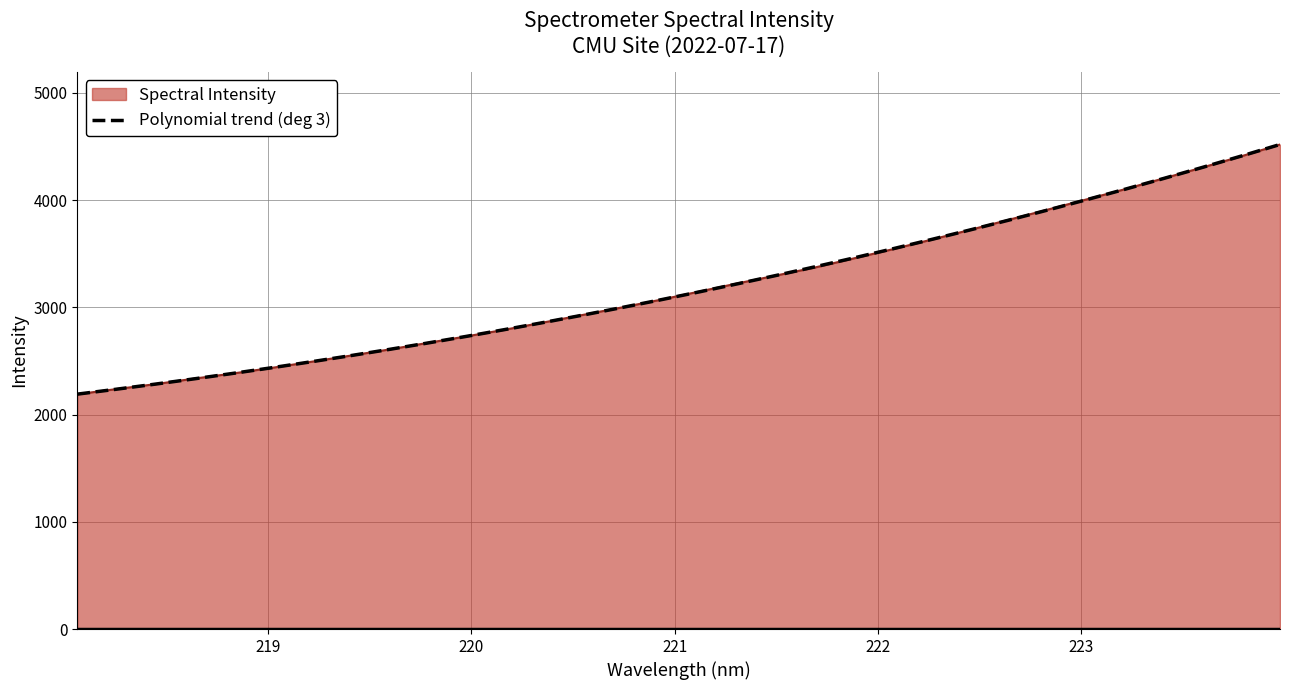

What is the maximum value for Polynomial trend (deg 3)?

4519.7